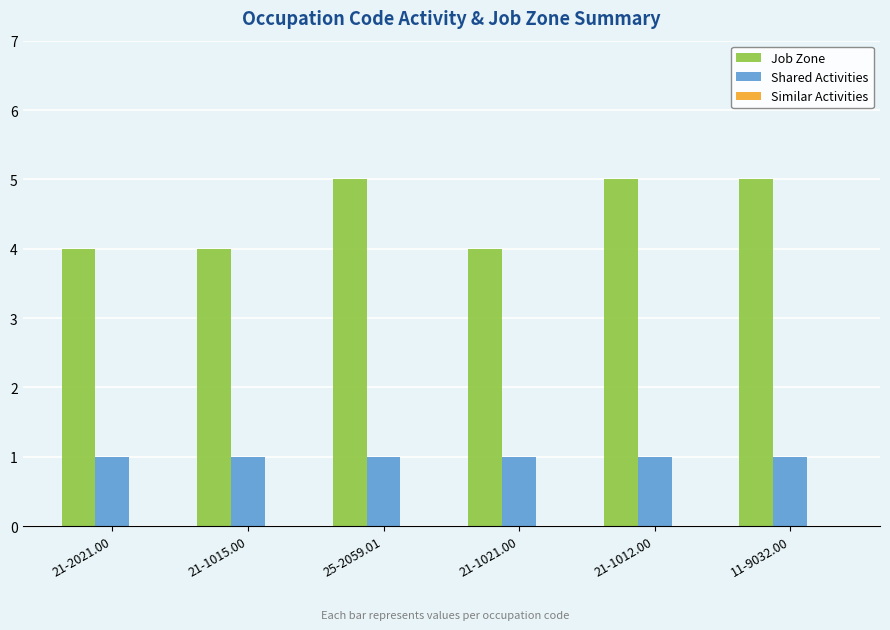

At how many categories does at least one series exceed 2?

6